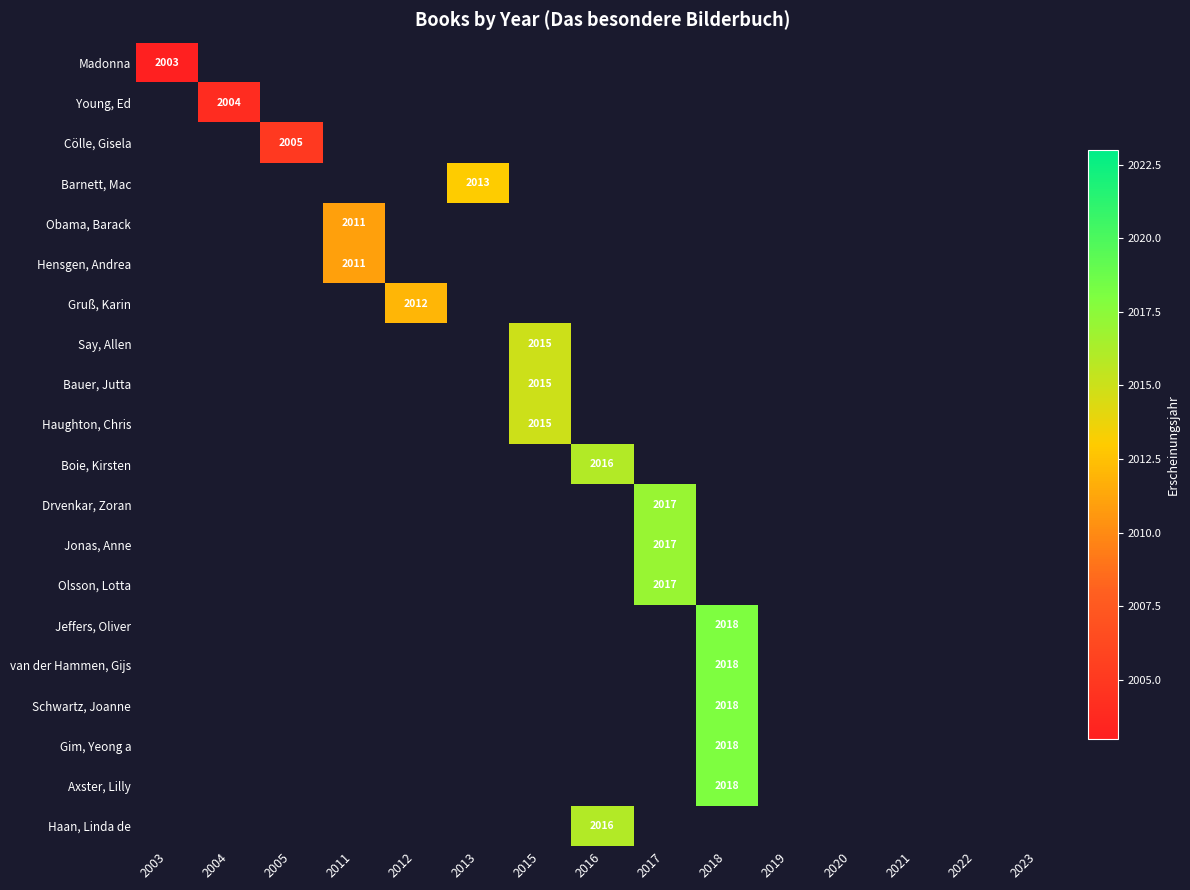

True or false: Jeffers, Oliver has a value of 1168 at 2018.

False